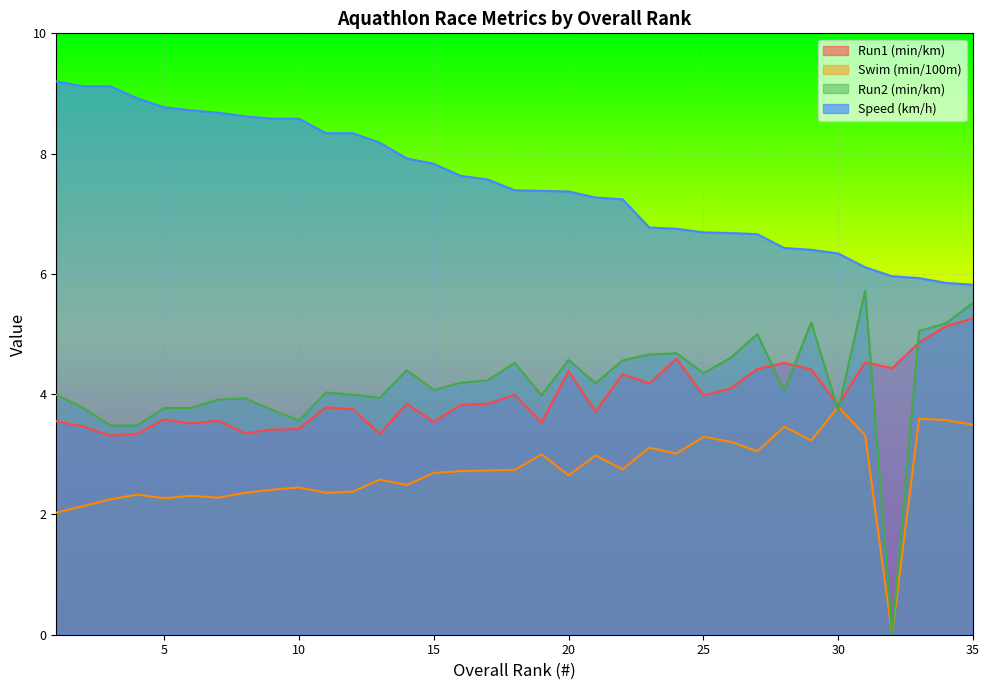

In Run1 (min/km), how many points are higher than both neighbors (excluding endpoints)?

10